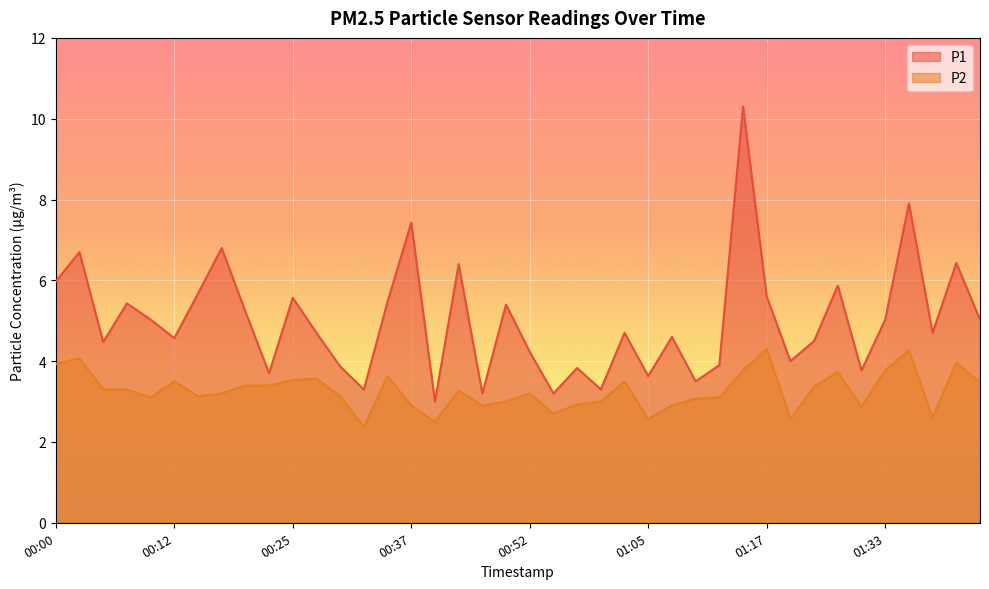

What is the difference between the P1 values at 00:10 and 00:05?

0.6